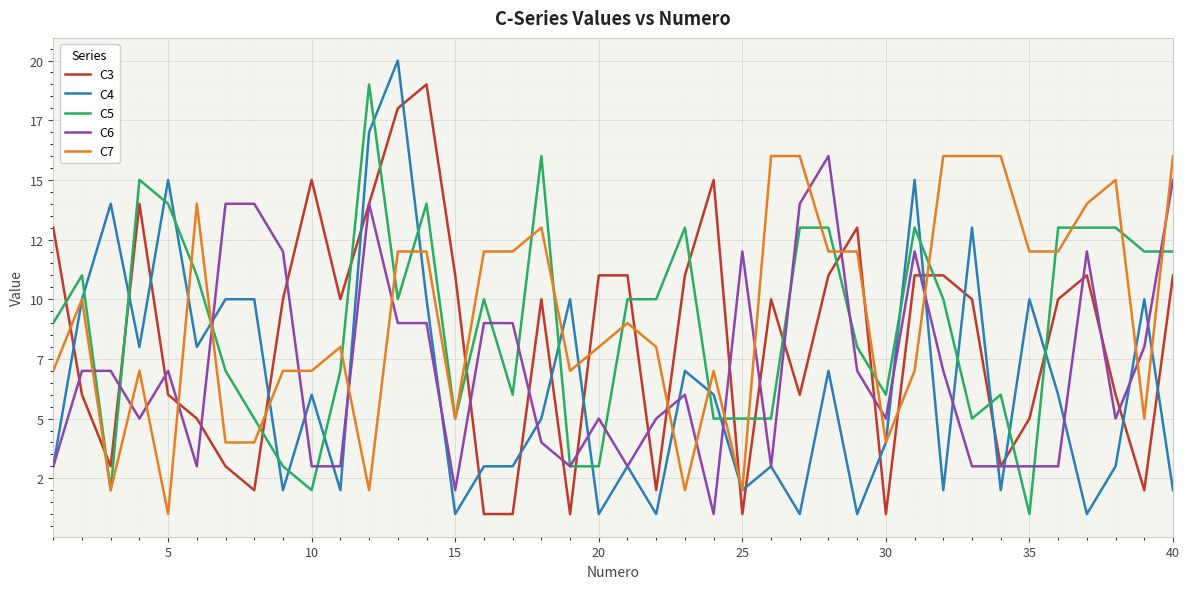

What is the value of the C7 point at the 25th from the left?

2